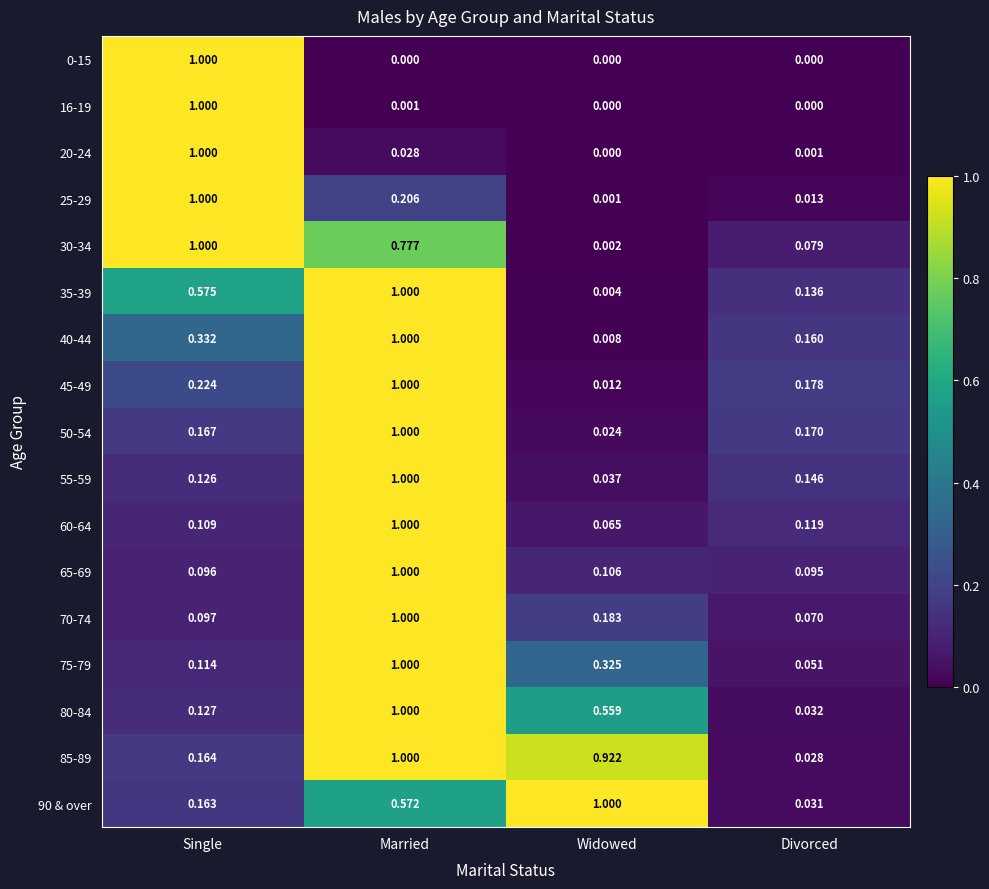

At which category is the sum across all series the highest?

Married